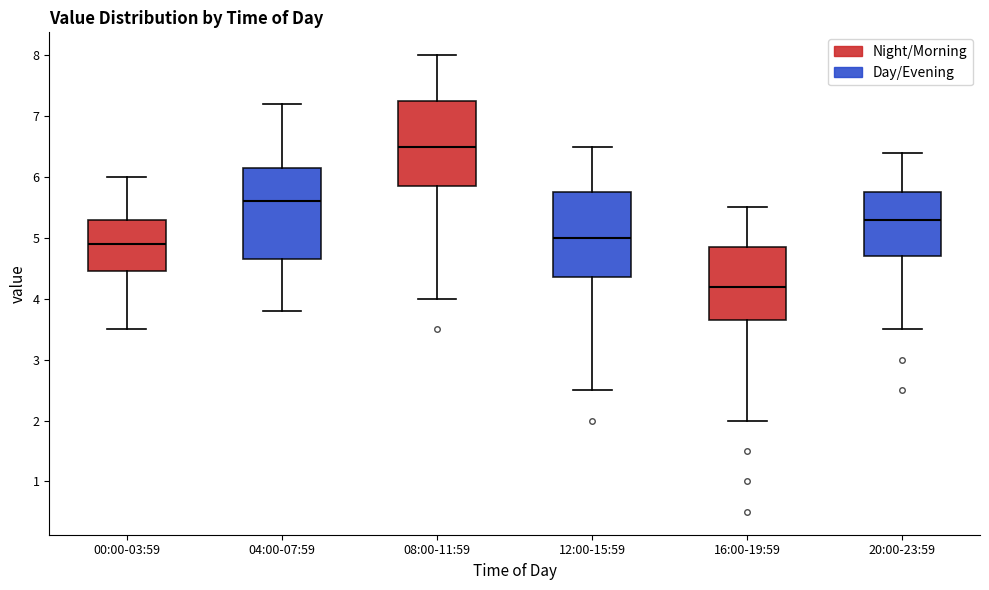

Reading left to right, read every box against the y-axis: the position of its median line, the range the box covers, and the ends of its whiskers. The values are not printed on the chart, so give them approximately, as read against the axis.

00:00-03:59: median 4.9, box 4.5 to 5.3, whiskers 3.5 to 6.0
04:00-07:59: median 5.6, box 4.7 to 6.2, whiskers 3.8 to 7.2
08:00-11:59: median 6.5, box 5.9 to 7.3, whiskers 4.0 to 8.0
12:00-15:59: median 5.0, box 4.4 to 5.8, whiskers 2.5 to 6.5
16:00-19:59: median 4.2, box 3.7 to 4.9, whiskers 2.0 to 5.5
20:00-23:59: median 5.3, box 4.7 to 5.8, whiskers 3.5 to 6.4